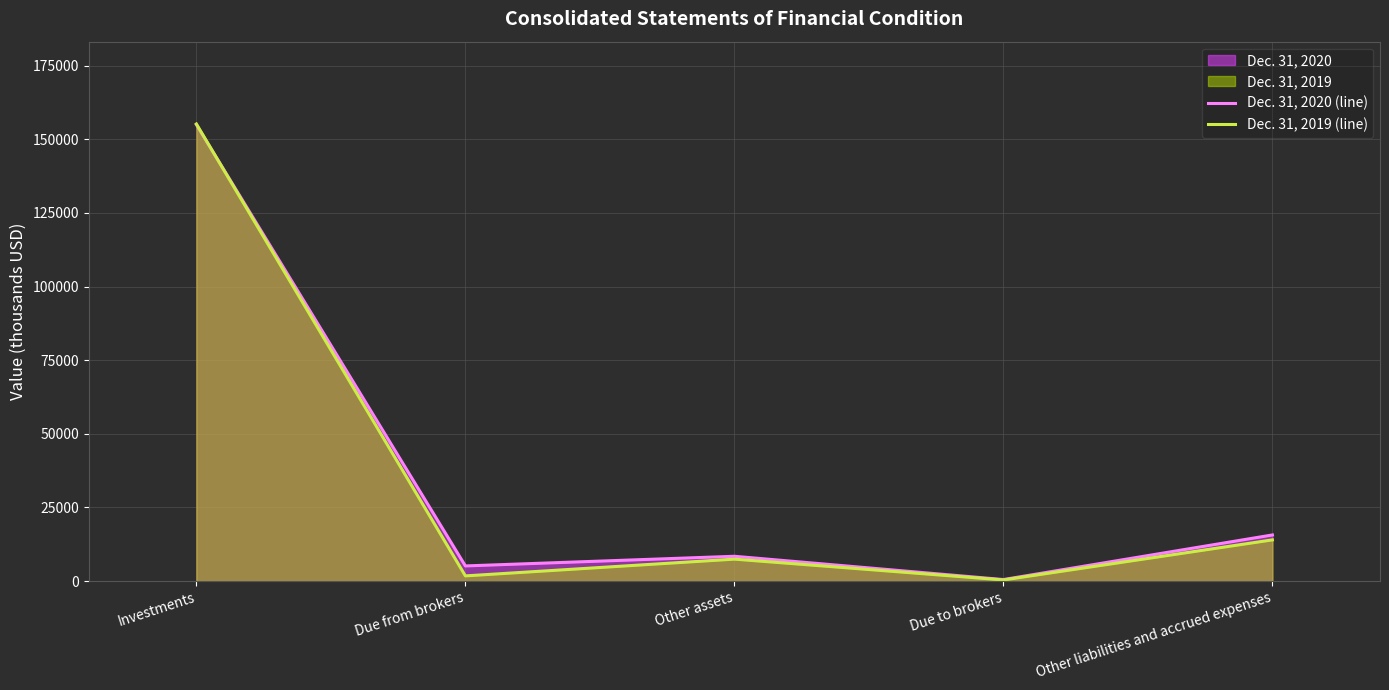

How many lines are shown in the chart?

2